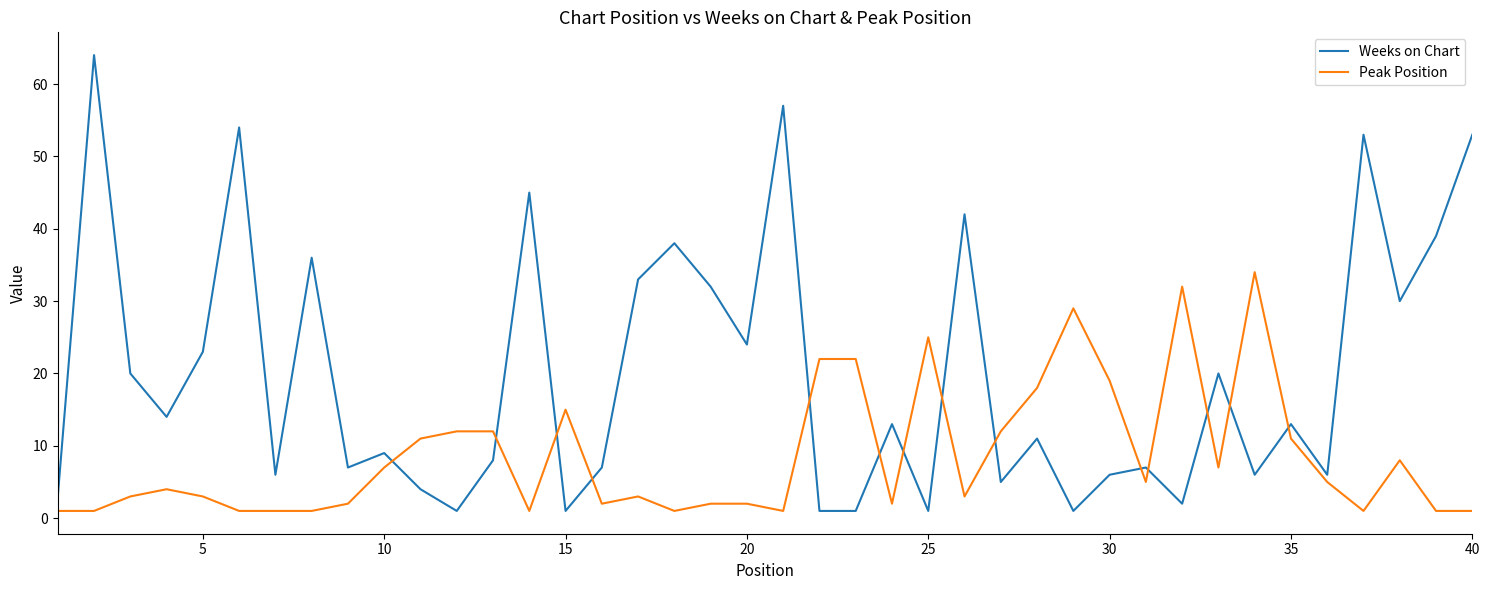

True or false: Peak Position and Weeks on Chart cross at least once.

True